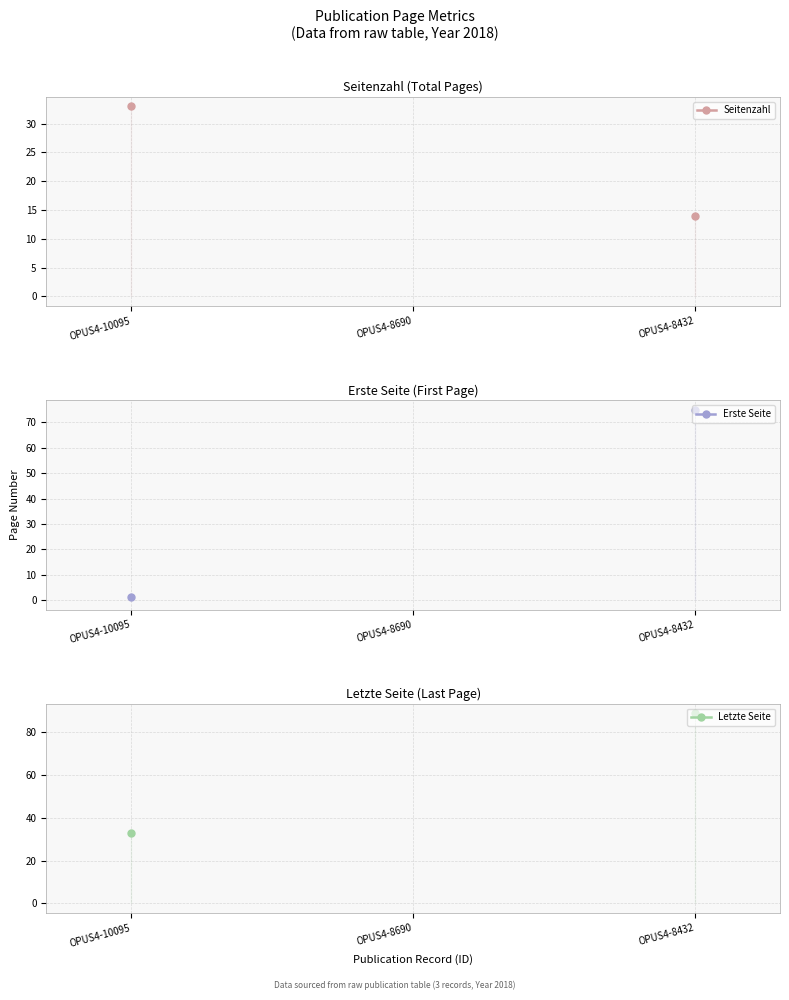

How many values in Seitenzahl are above zero?

2